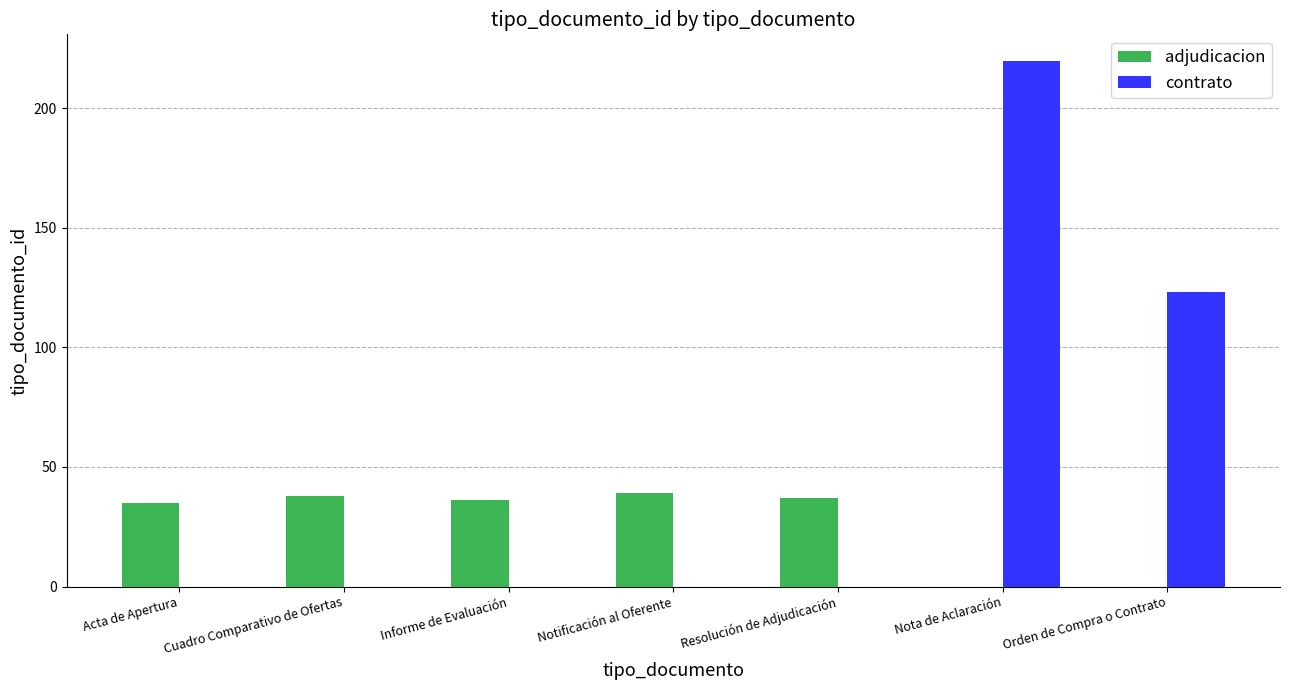

Does the chart contain stacked bars?

No